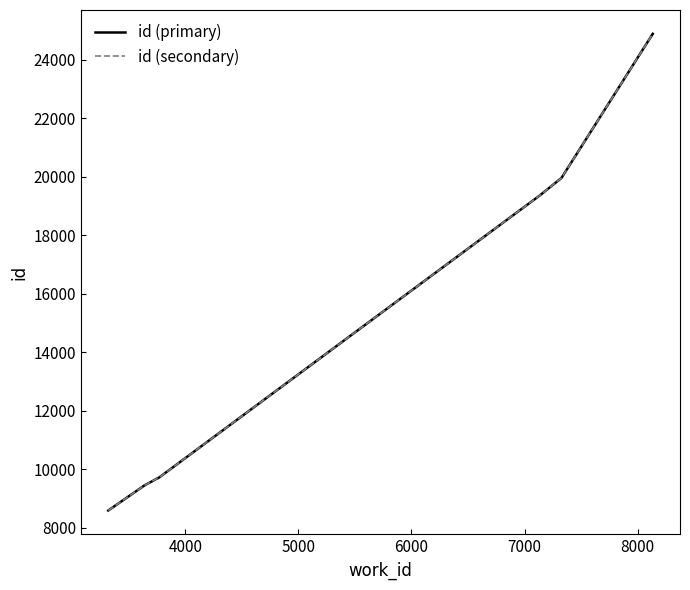

True or false: id (secondary) and id (primary) cross at least once.

False